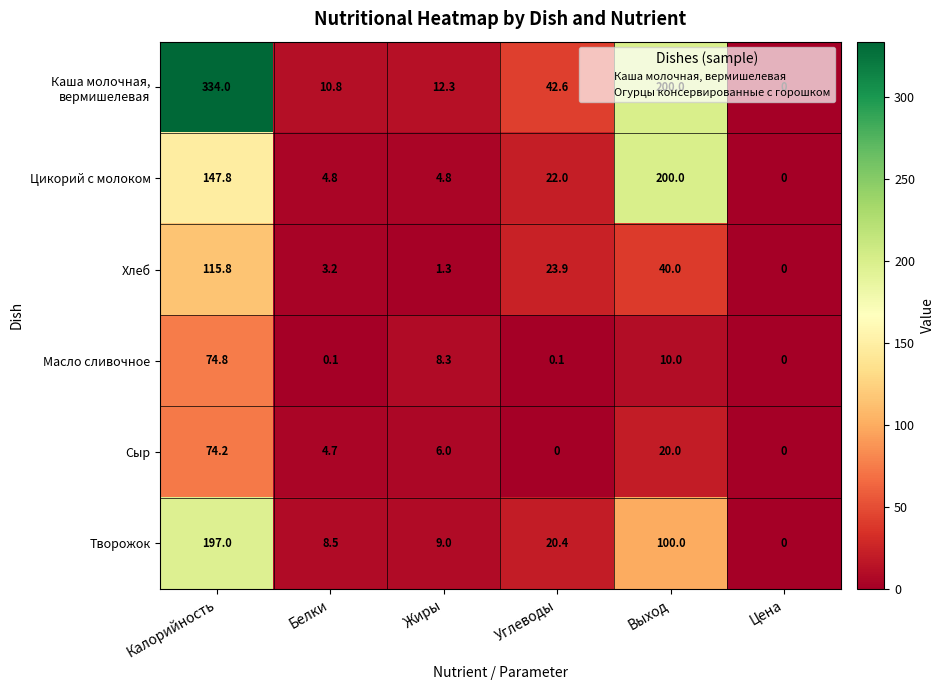

Where is Цикорий с молоком nearest to the value 100?

Калорийность